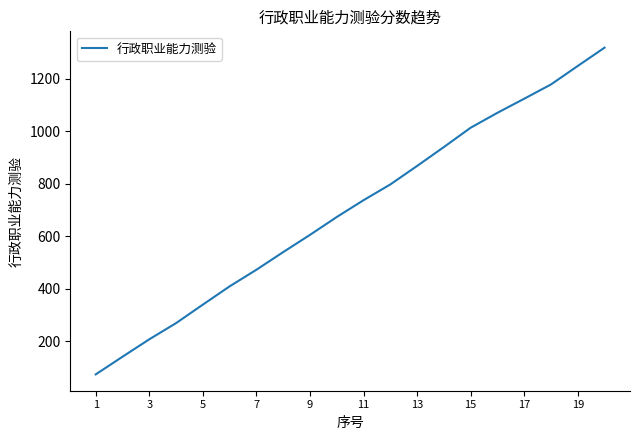

What is the maximum value shown in the chart?

1317.6